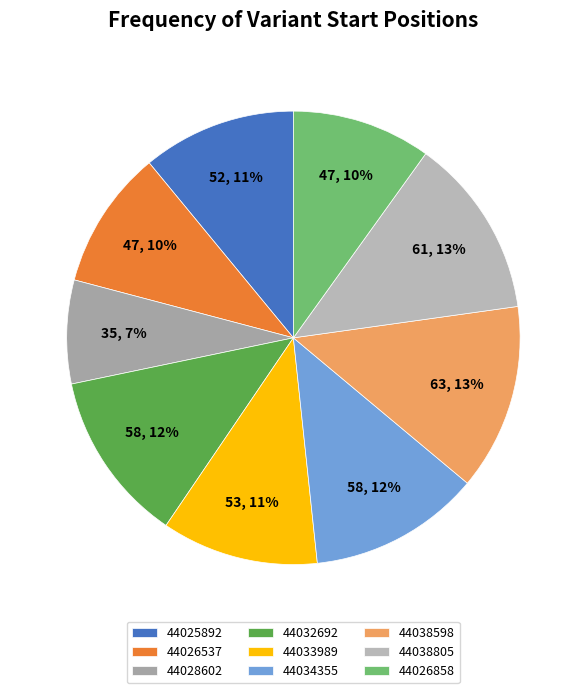

To the nearest percent, what is the average slice percentage?

11%